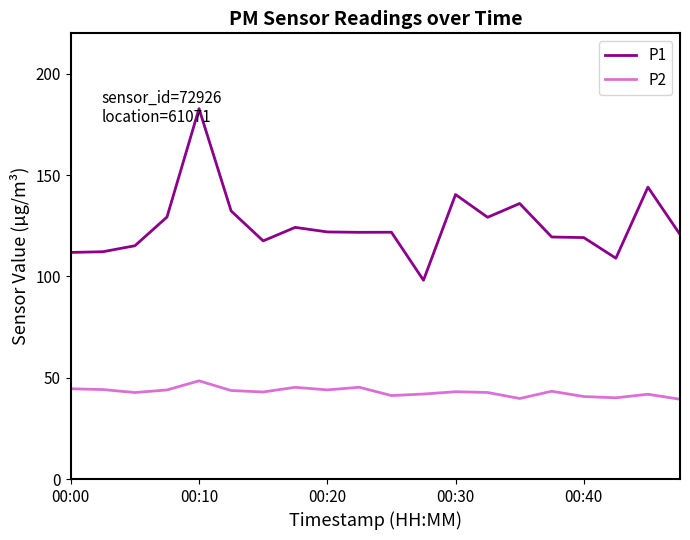

True or false: P2 and P1 cross at least once.

False